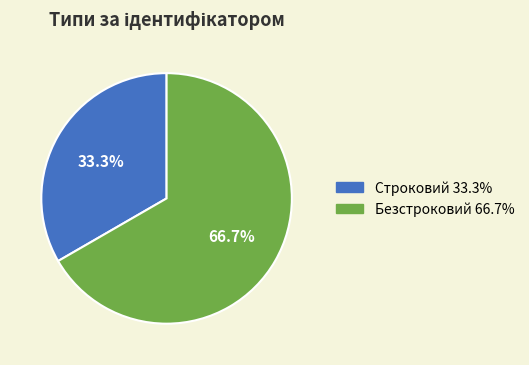

Which slice is the largest?

Безстроковий